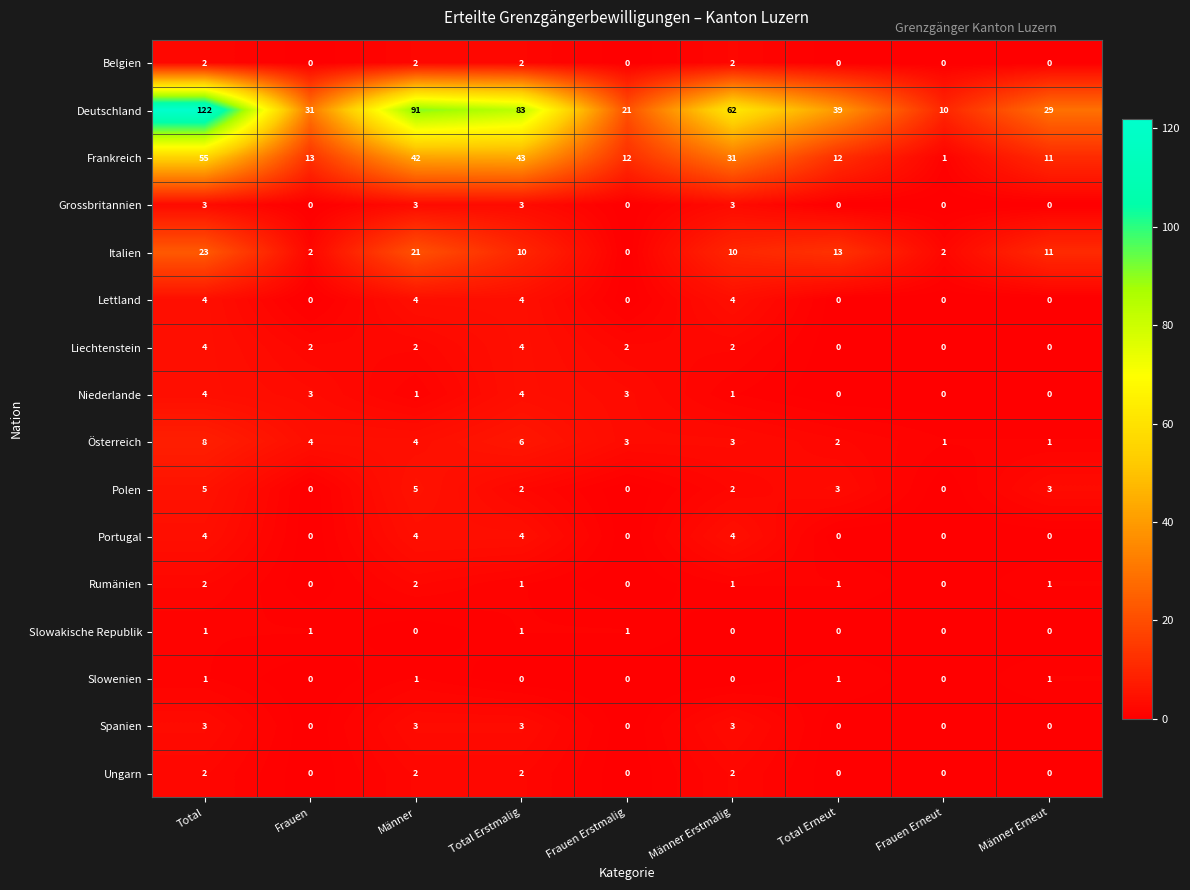

The value of Italien at Frauen is 1. True or false?

False